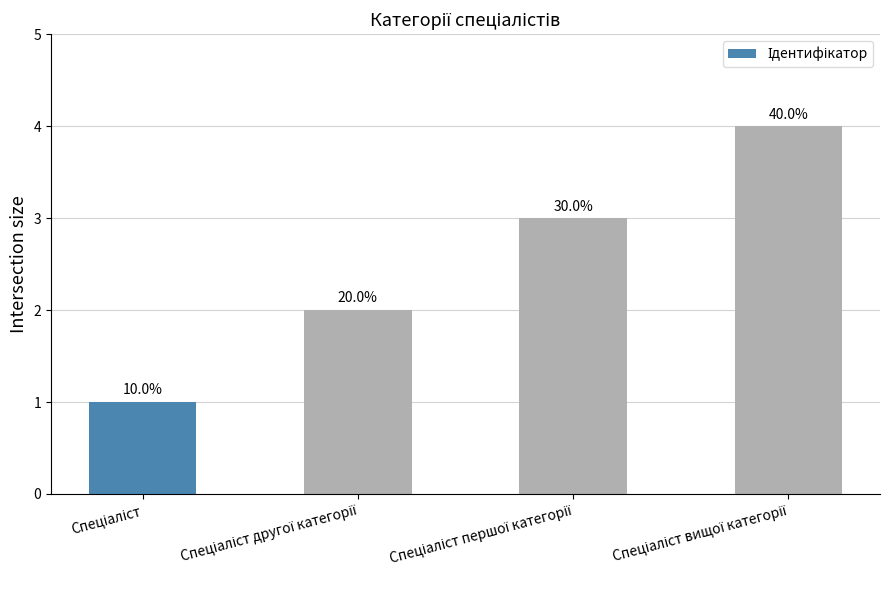

Reading left to right, transcribe all the data shown in this chart.

Спеціаліст=1	Спеціаліст другої категорії=2	Спеціаліст першої категорії=3	Спеціаліст вищої категорії=4